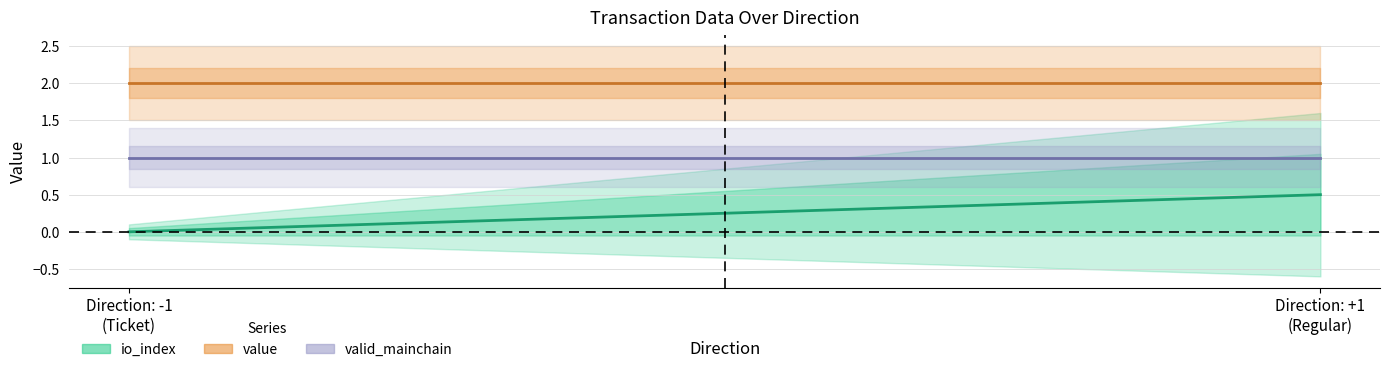

Is this an area chart (filled region under the line)?

No